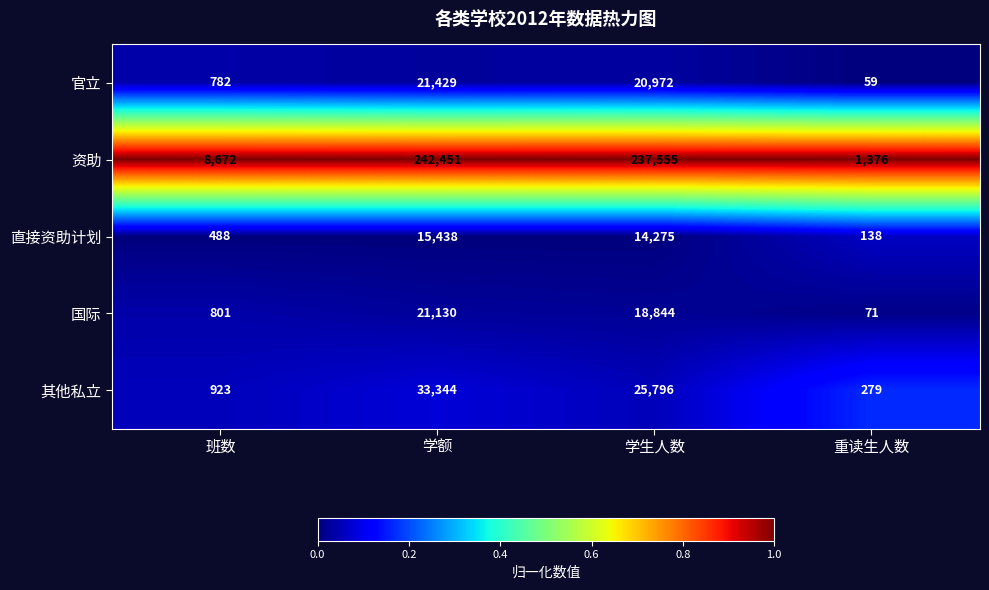

What is the total value across all series at 重读生人数?

1923